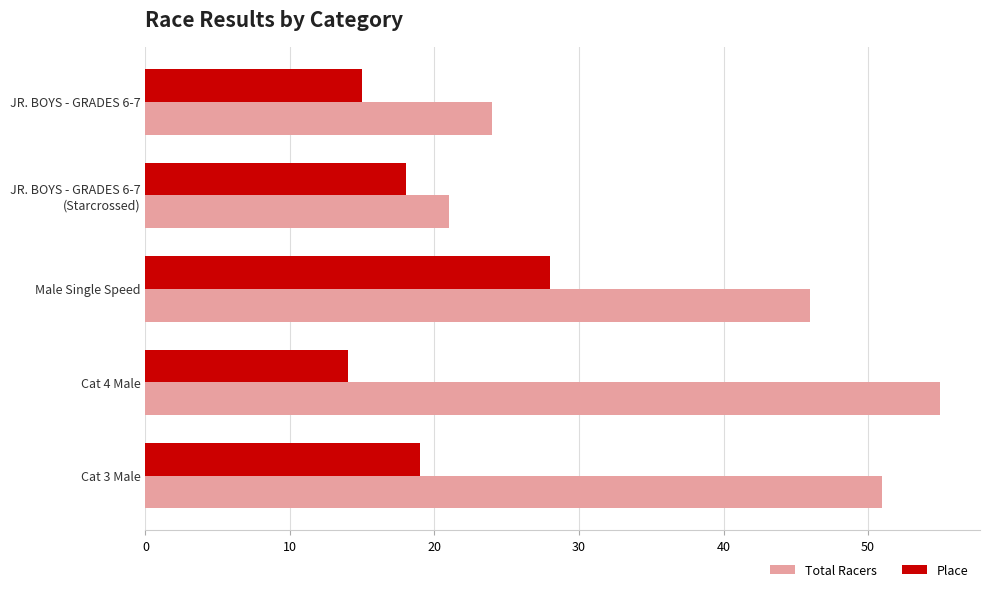

What is the approximate value of Place at Male Single Speed, to the nearest 10?

30